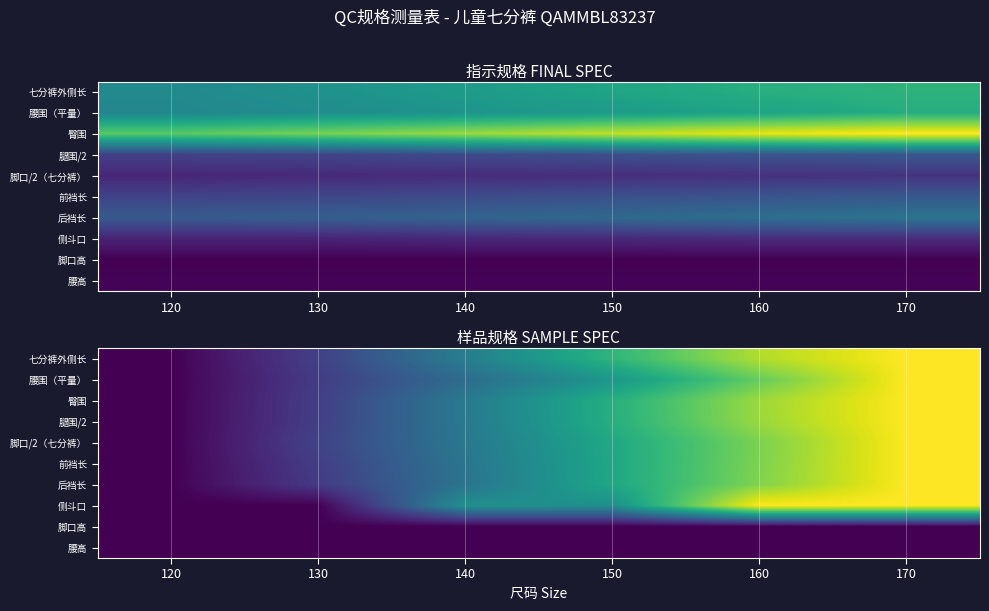

What is the total value across all series at 150?

403.7